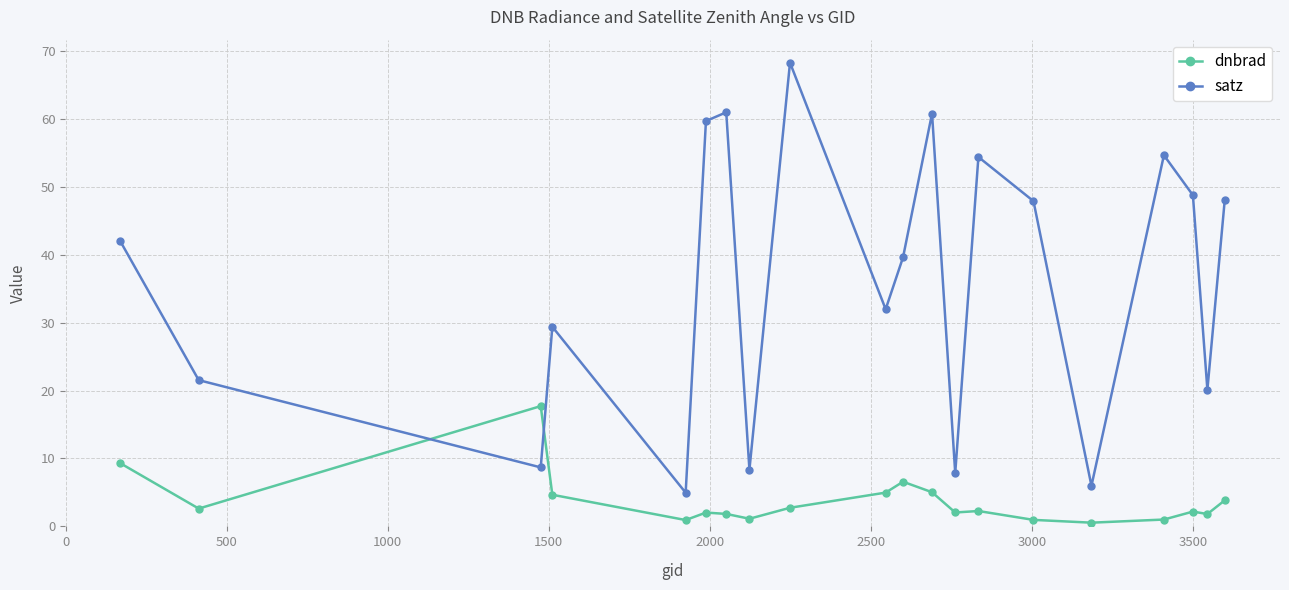

List the series in order of their overall mean, lowest first.

dnbrad, satz